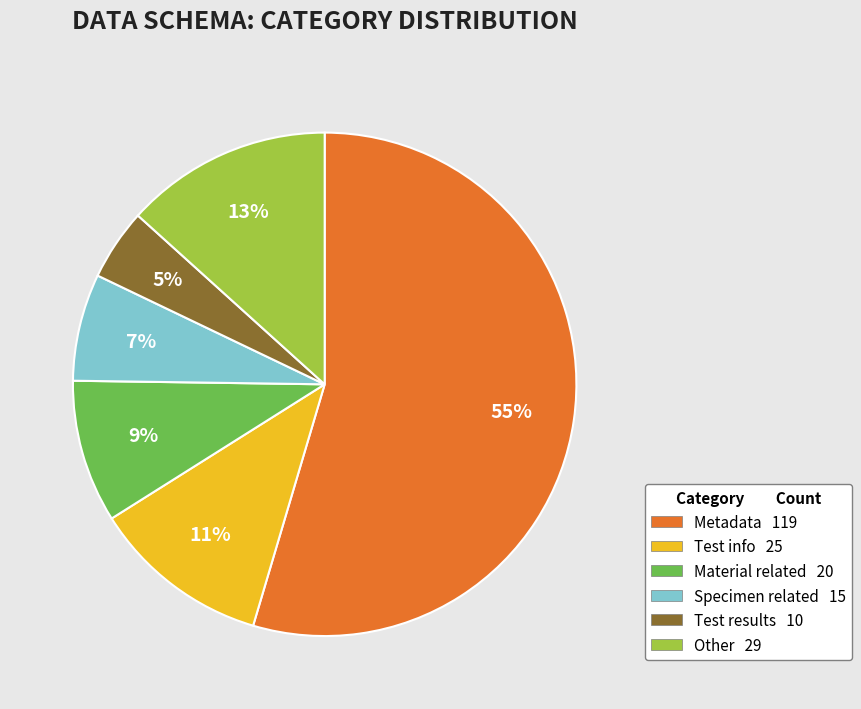

To the nearest percent, what is the average slice percentage?

17%